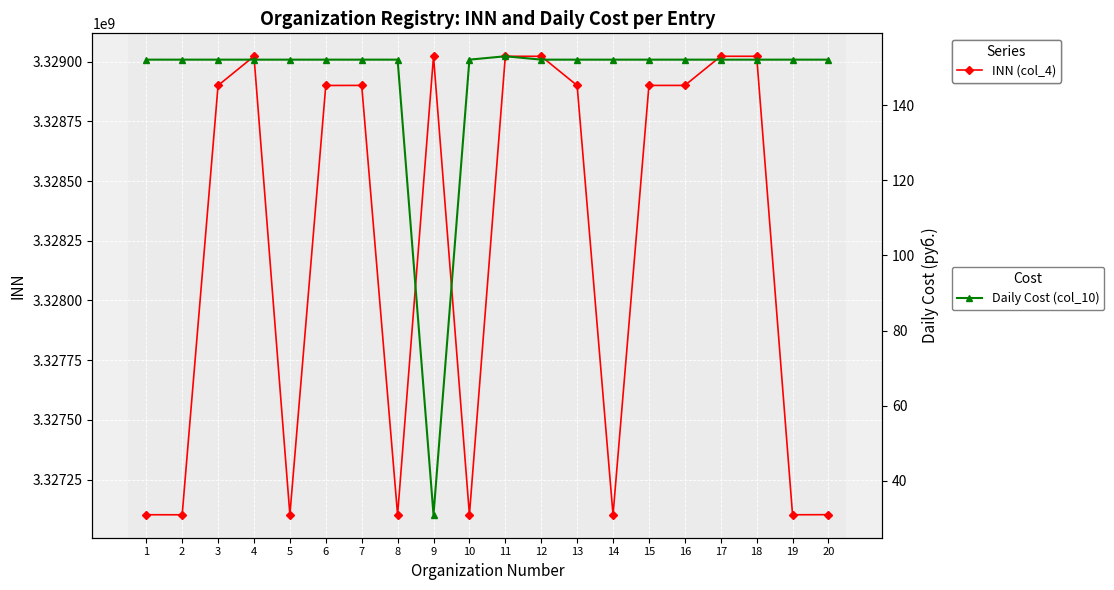

Reading left to right, extract all data points from this chart.

INN (col_4): 1=3327102743.0	2=3327102542.0	3=3328900294.0	4=3329022613.0	5=3327102831.0	6=3328900270.0	7=3328900576.0	8=3327102528.0	9=3329022437.0	10=3327102768.0	11=3329022490.0	12=3329022483.0	13=3328900287.0	14=3327102503.0	15=3328900495.0	16=3328900537.0	17=3329022557.0	18=3329022525.0	19=3327102630.0	20=3327103024.0
Daily Cost (col_10): 1=152.1	2=152.1	3=152.1	4=152.1	5=152.1	6=152.1	7=152.1	8=152.1	9=31.0	10=152.1	11=153.0	12=152.1	13=152.1	14=152.1	15=152.1	16=152.1	17=152.1	18=152.1	19=152.1	20=152.1